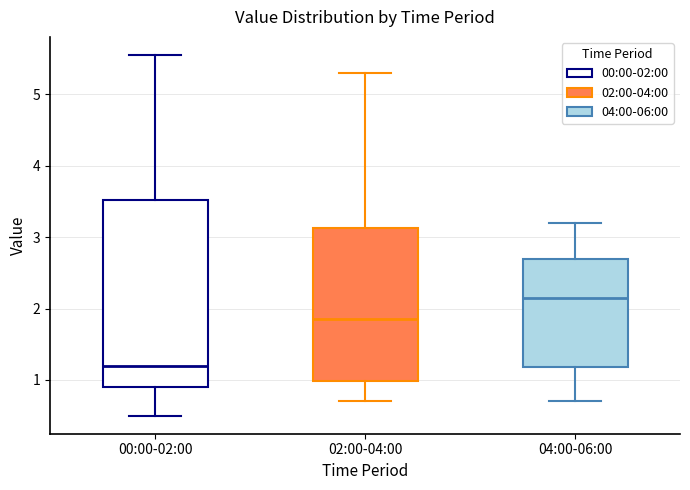

Which box's median line is the lowest?

00:00-02:00